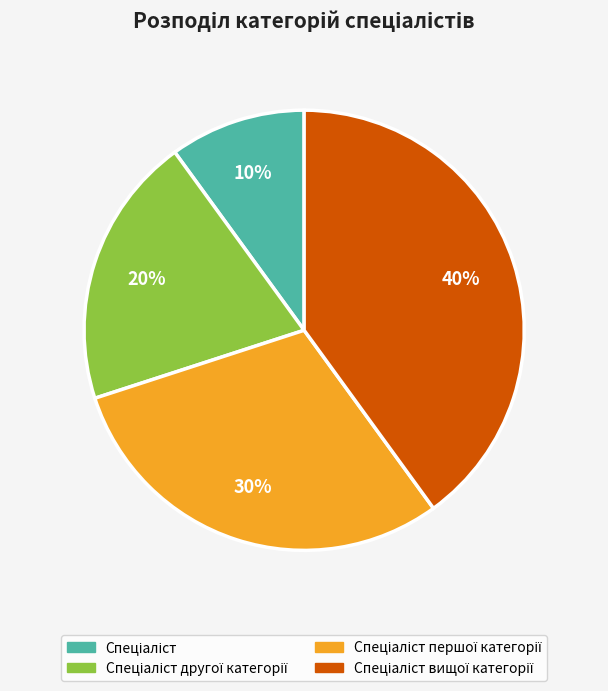

To the nearest percent, what is the average slice percentage?

25%